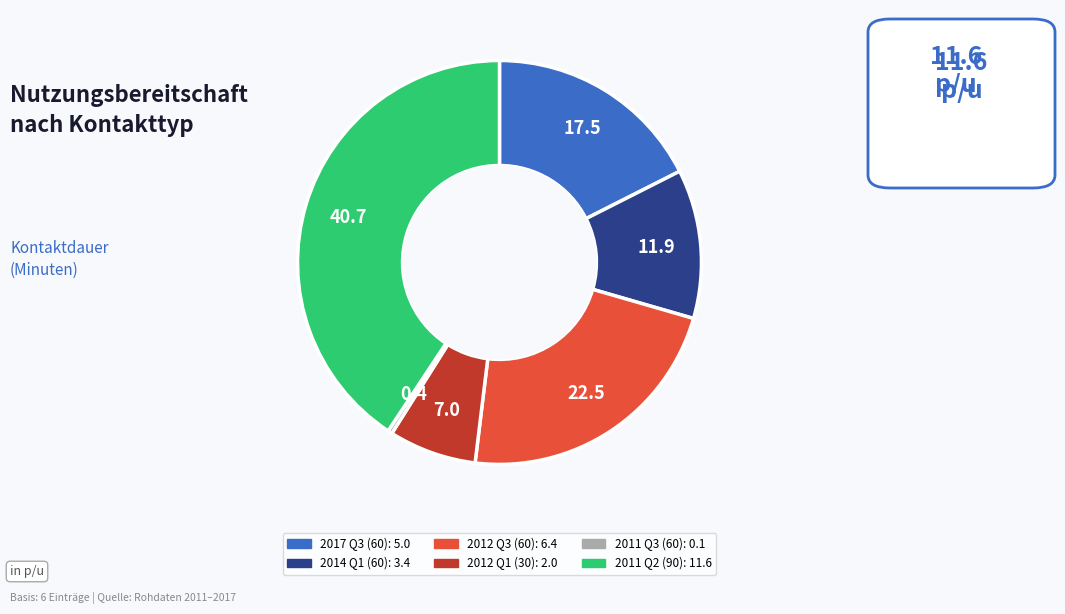

Is there a majority slice in this chart?

No